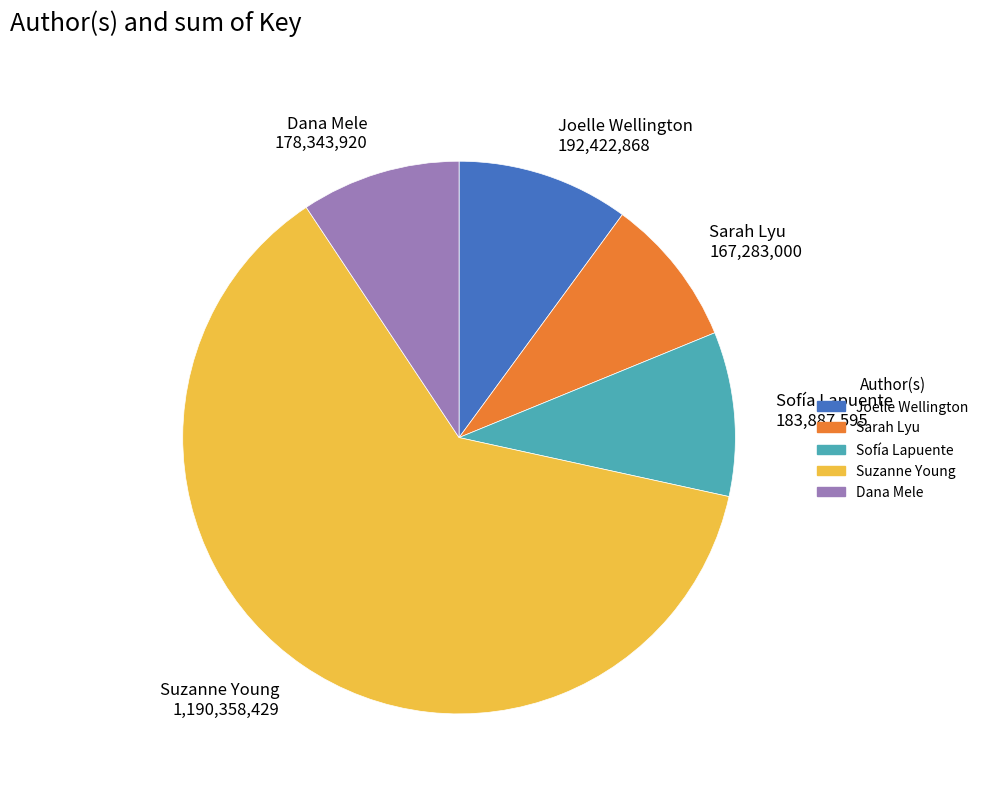

Which category accounts for the majority?

Suzanne Young 1,190,358,429